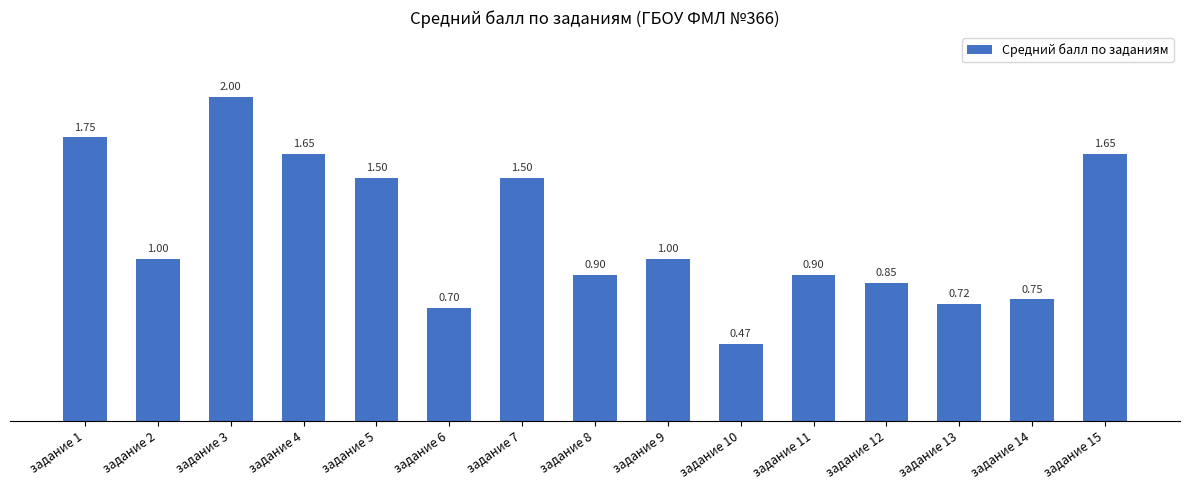

How many values are below 1?

7